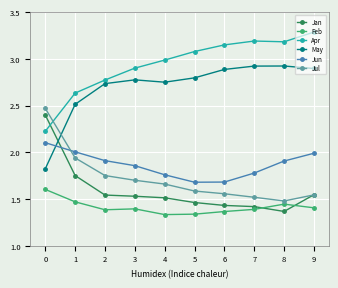

How many lines are shown in the chart?

6